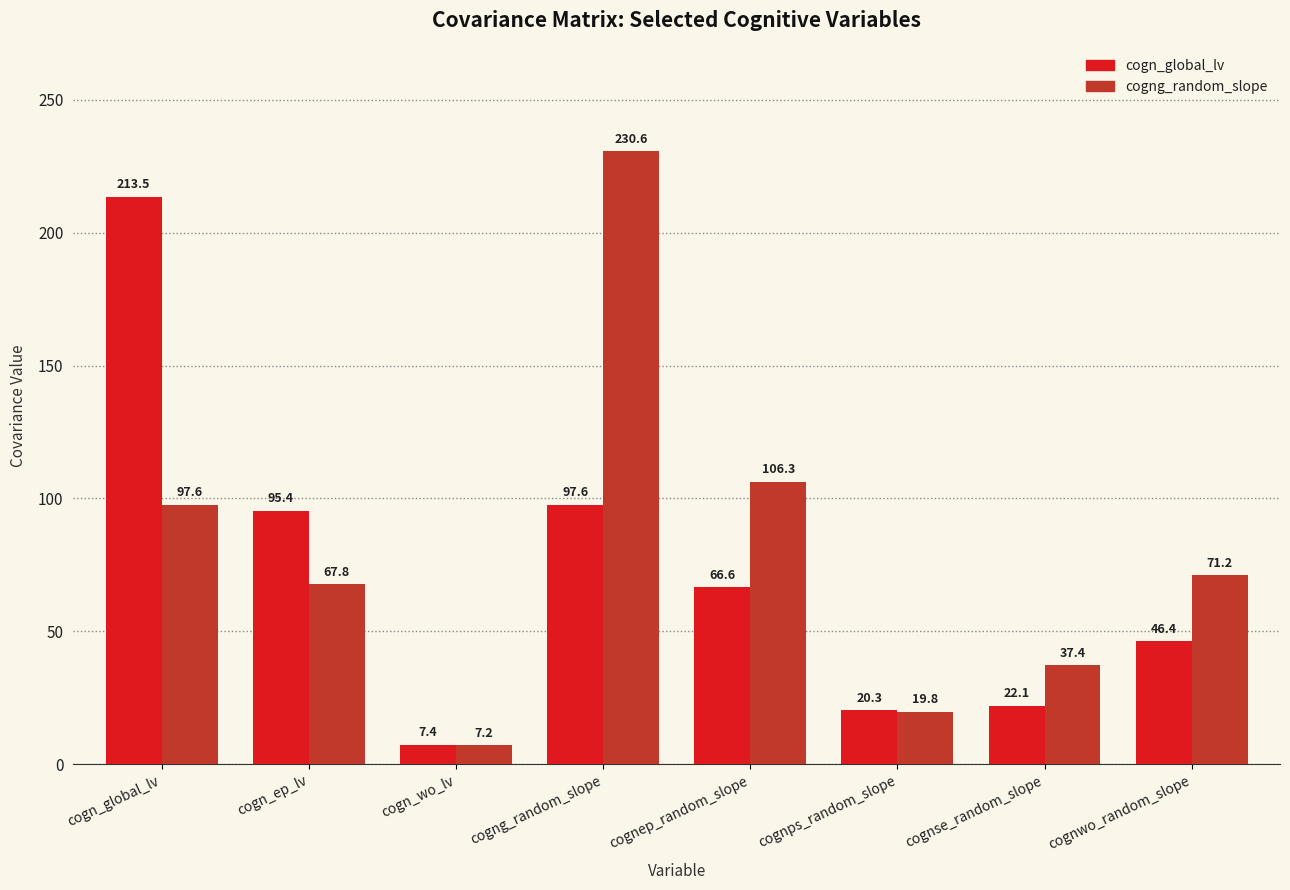

Which series changed the most between cogn_wo_lv and cognep_random_slope?

cogng_random_slope